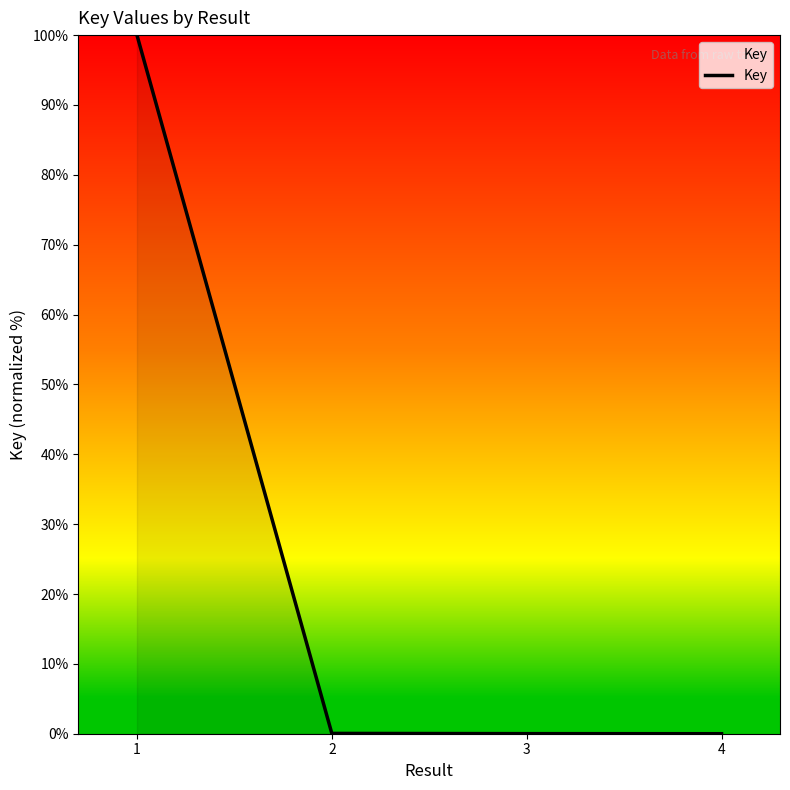

What is the sum of the values at 3 and 2?

0.1